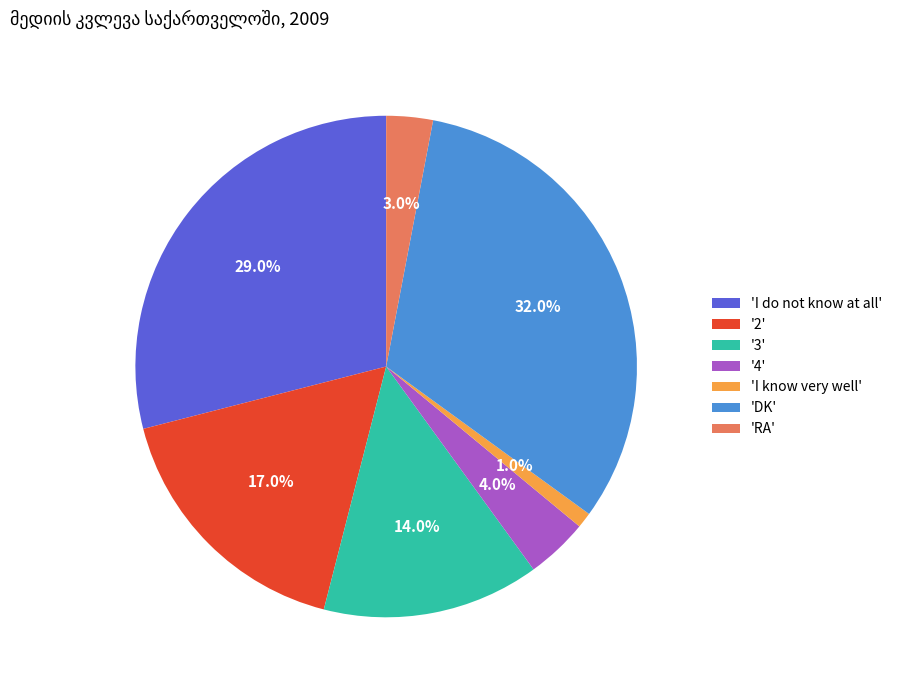

Which category has the smallest portion of the pie?

'I know very well'